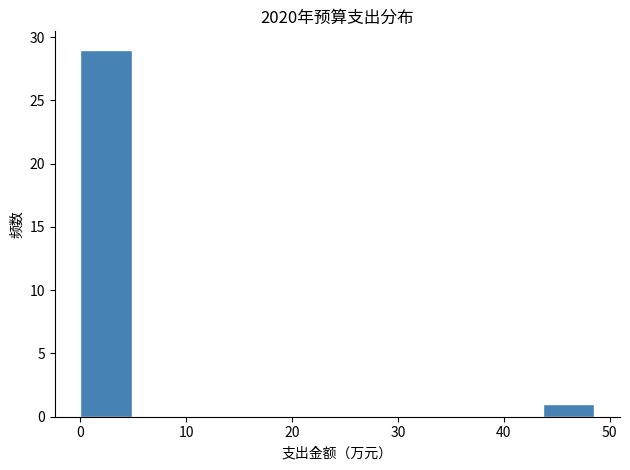

Which range on the x-axis has the tallest bar?

0 to 5